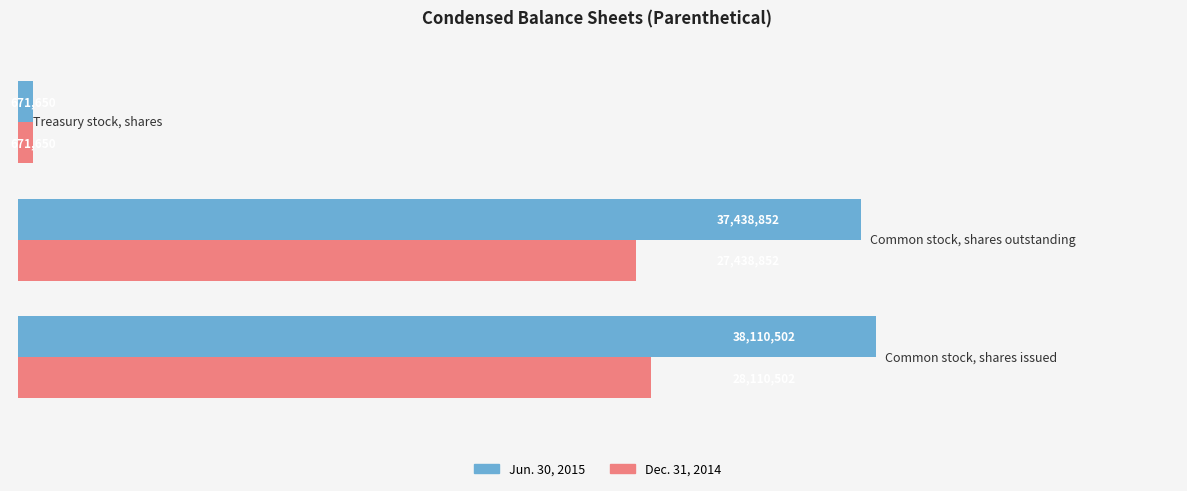

Which series has the largest total across all categories?

Jun. 30, 2015